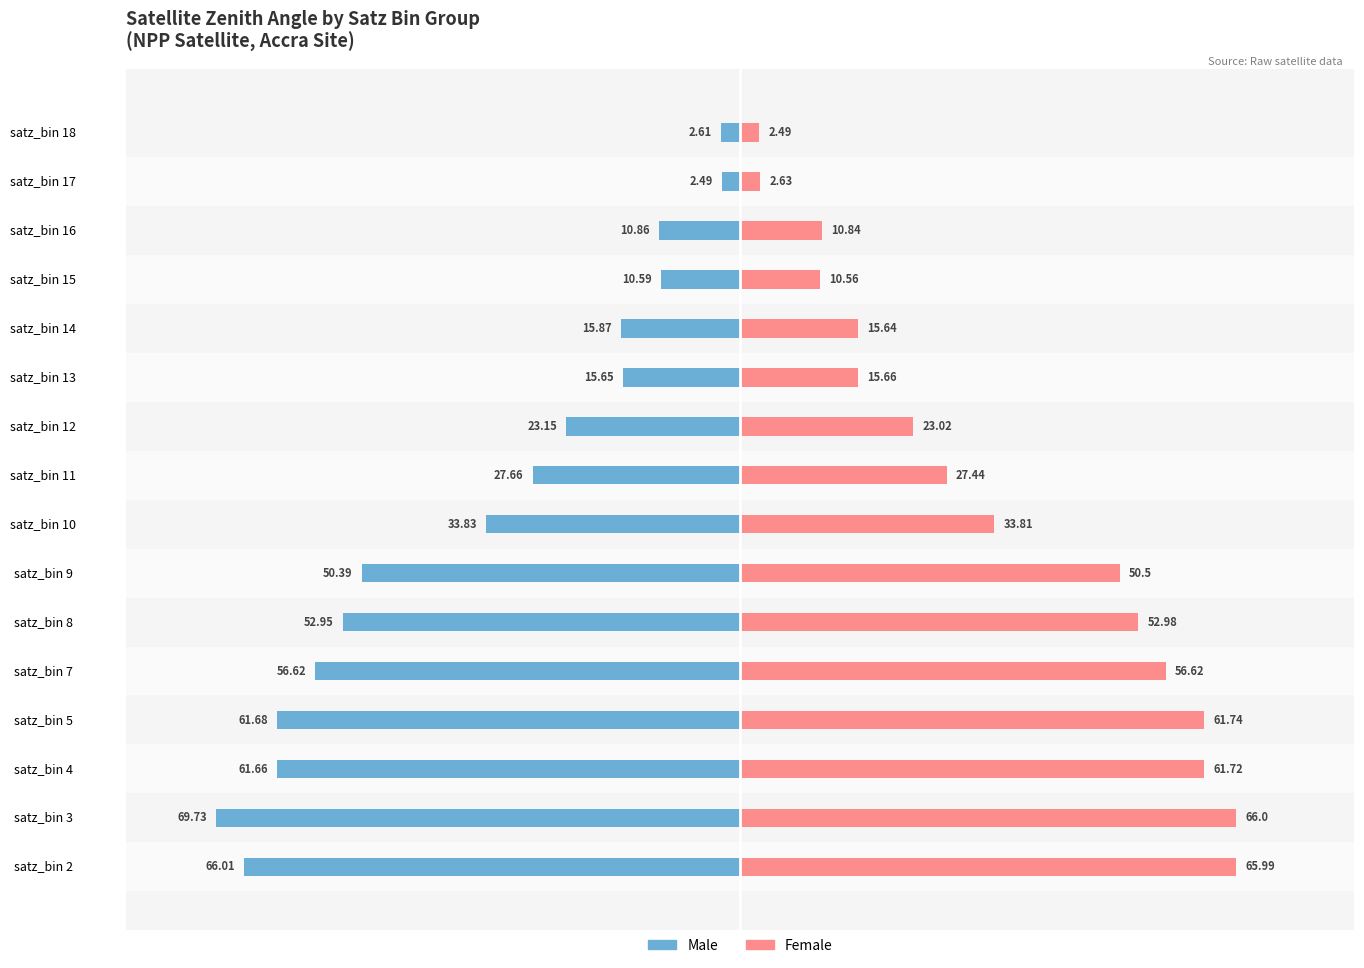

Does the chart contain stacked bars?

No